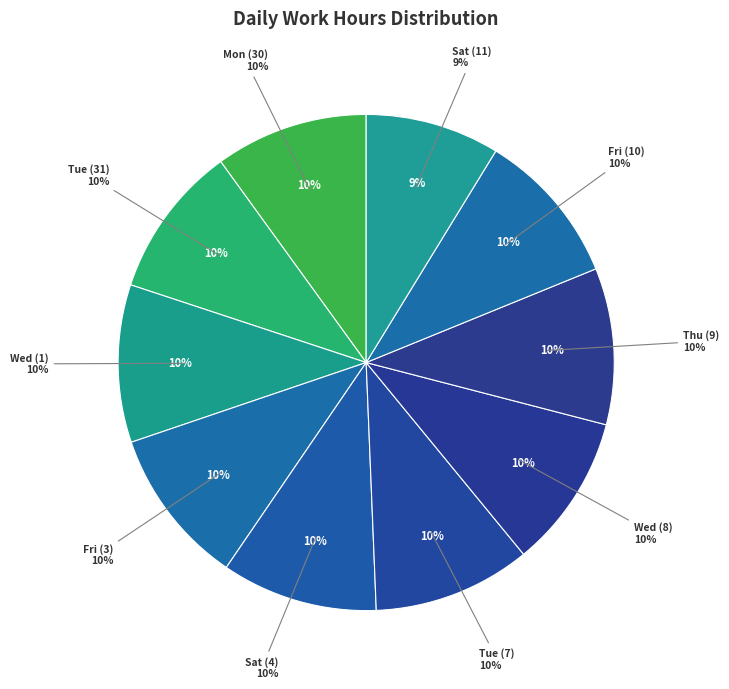

To the nearest percent, what portion does Fri (10) represent?

10%